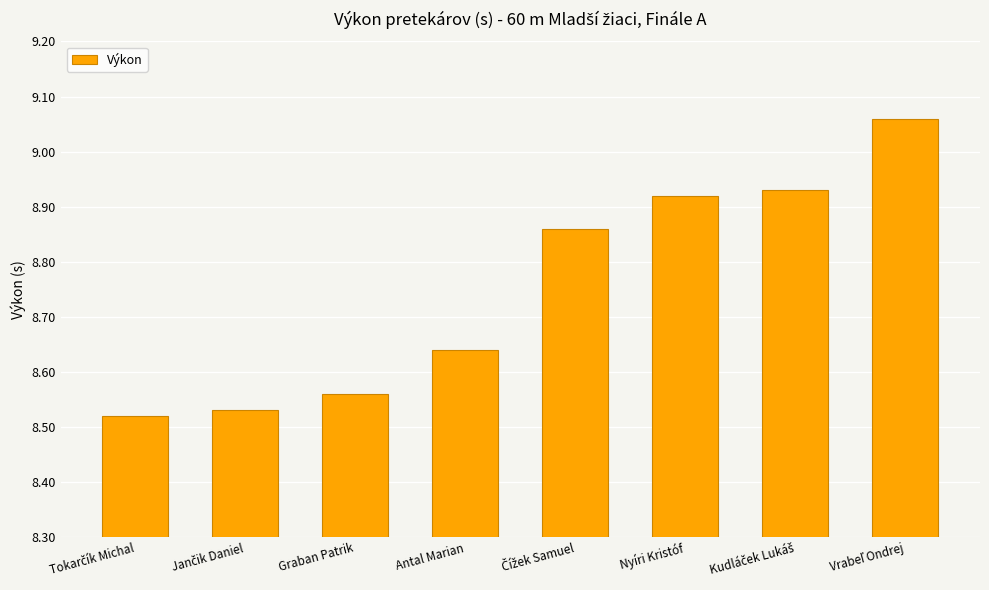

Approximately how many times larger is the value at Graban Patrik compared to Nyíri Kristóf?

1.0